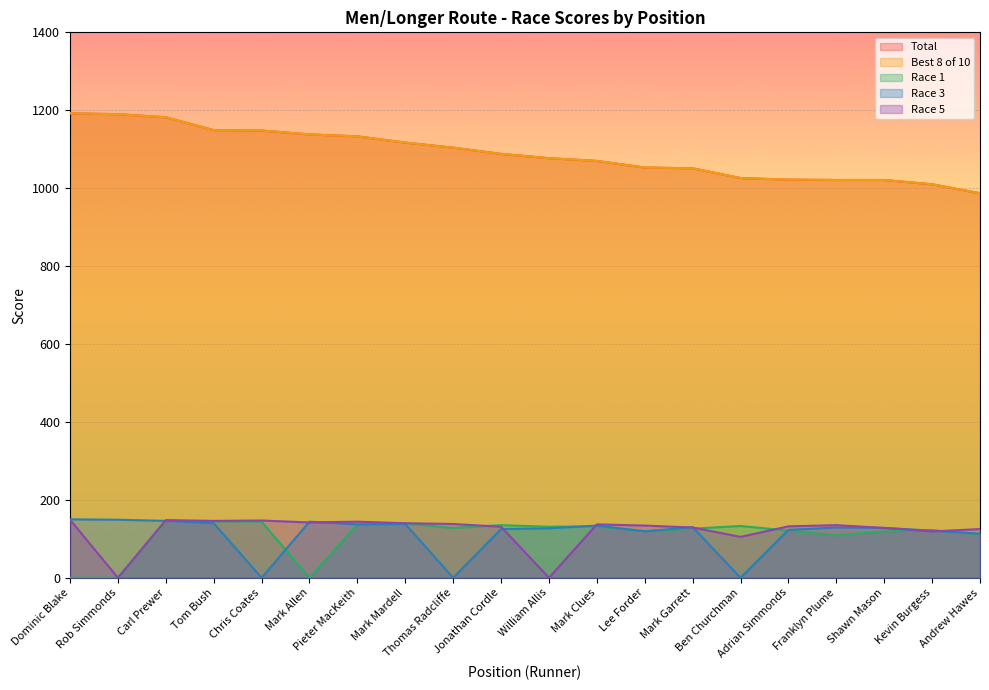

What is the difference between the Total values at Carl Prewer and Kevin Burgess?

172